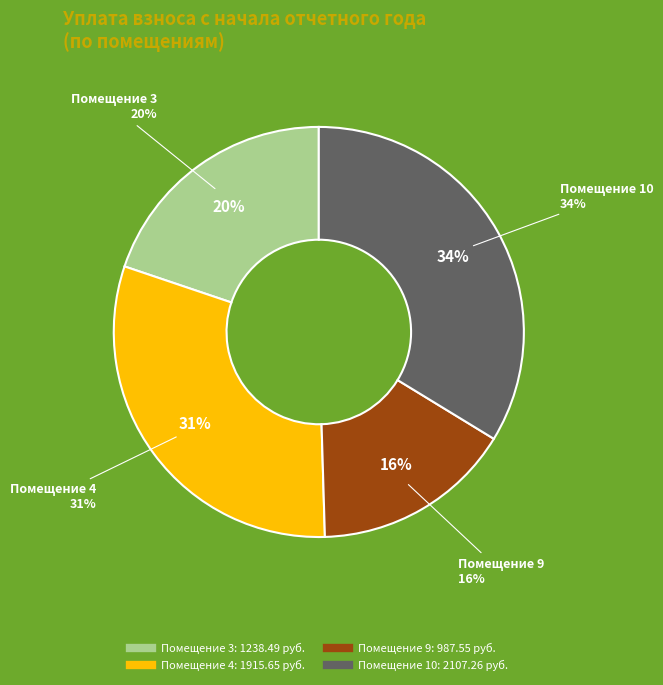

The 4 slice represents 31% of the pie. True or false?

True